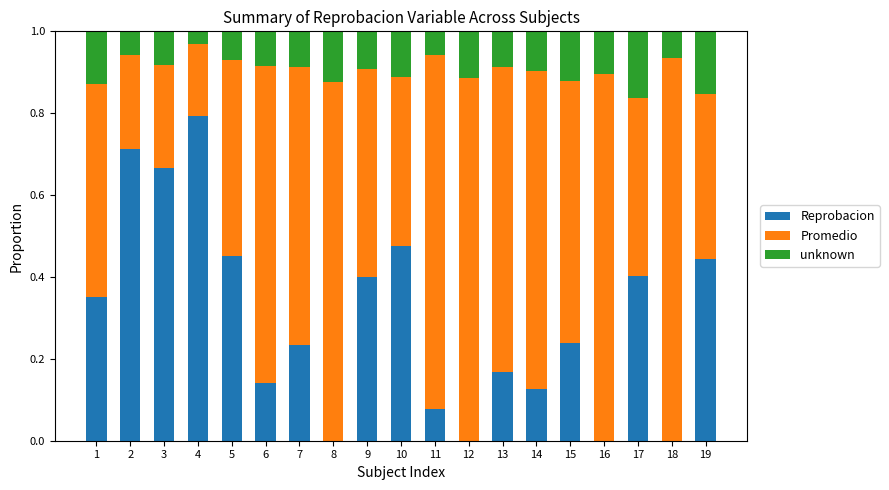

The Reprobacion series shows -0.3 at 12. True or false?

False